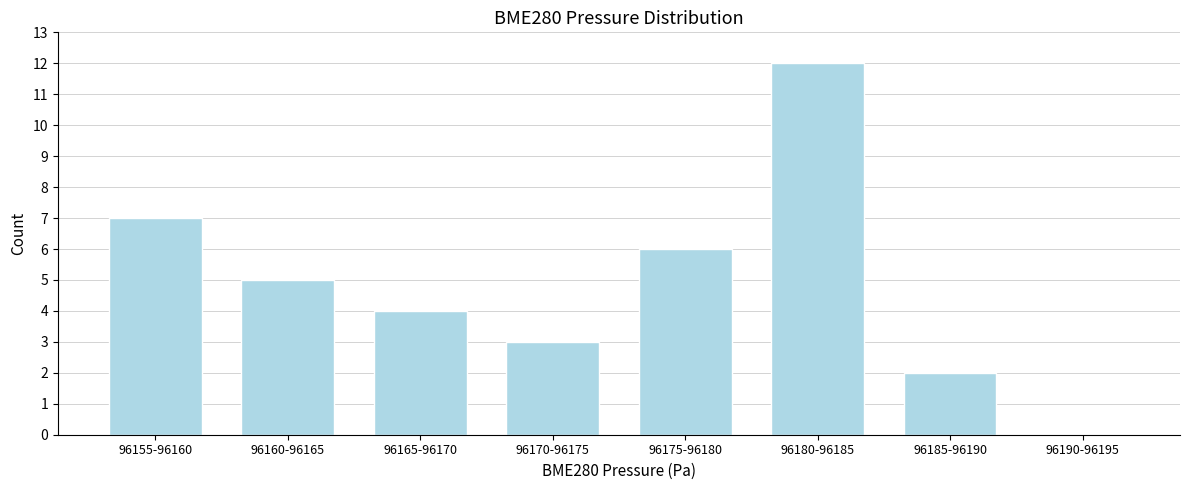

Reading left to right, what are all the values shown in this chart?

96155-96160=7	96160-96165=5	96165-96170=4	96170-96175=3	96175-96180=6	96180-96185=12	96185-96190=2	96190-96195=0